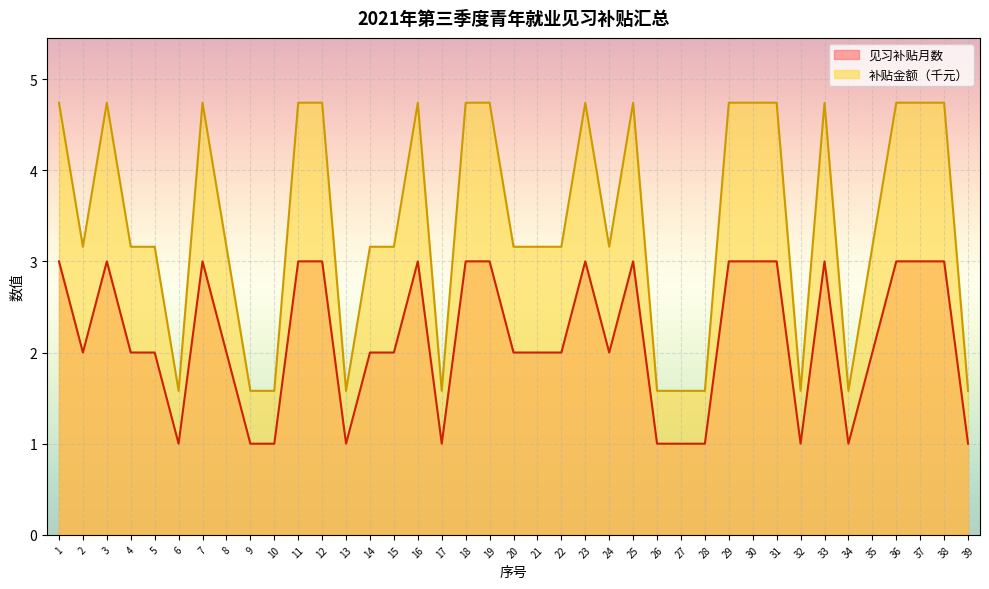

What is the value of the 补贴金额（元） point at the 8th from the left?

3.2